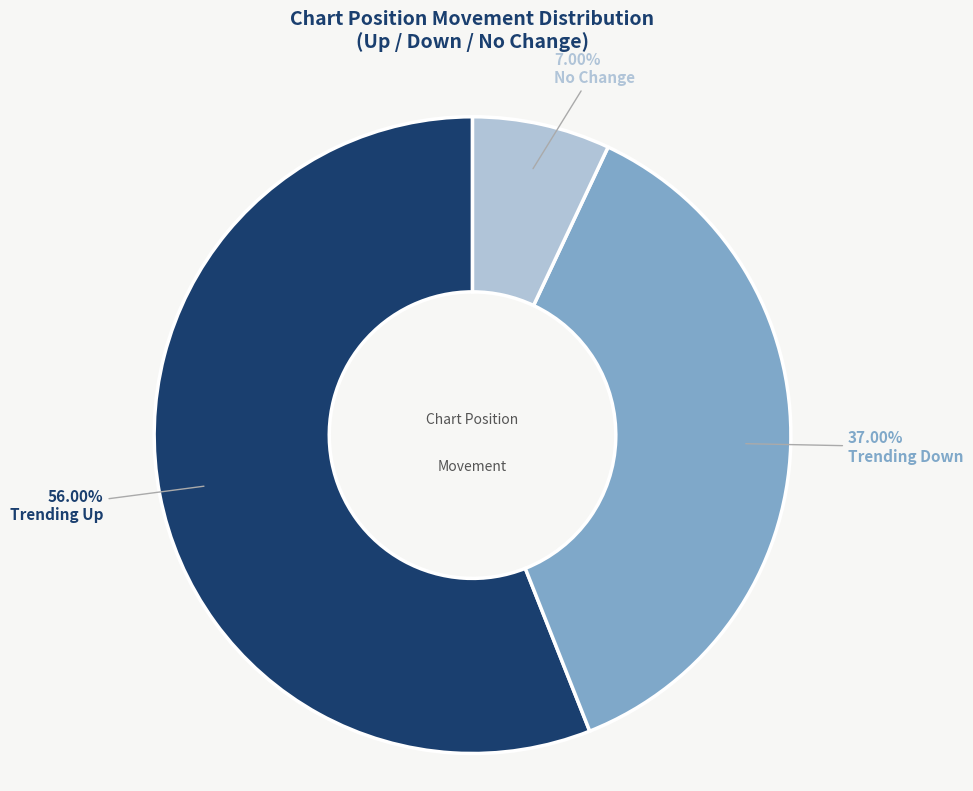

Rank the categories by value from highest to lowest.

Trending Up, Trending Down, No Change